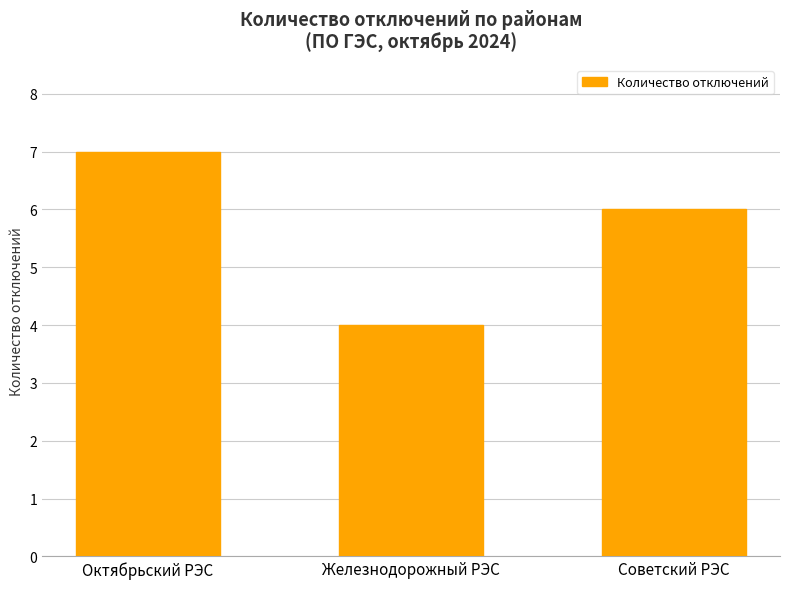

The value at Железнодорожный РЭС is 4. True or false?

True